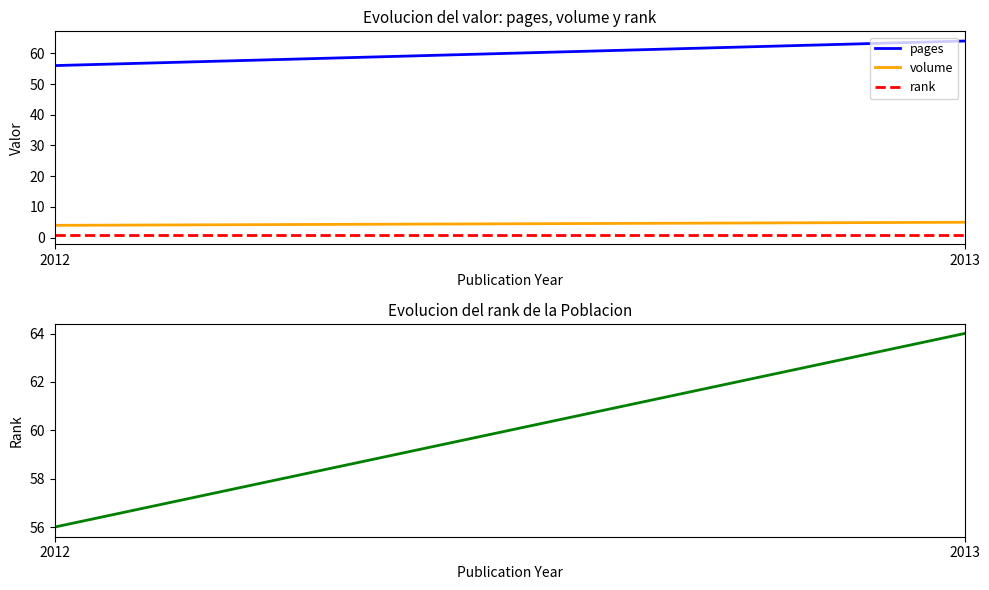

Rank the series by their maximum value, from lowest to highest.

rank, volume, pages